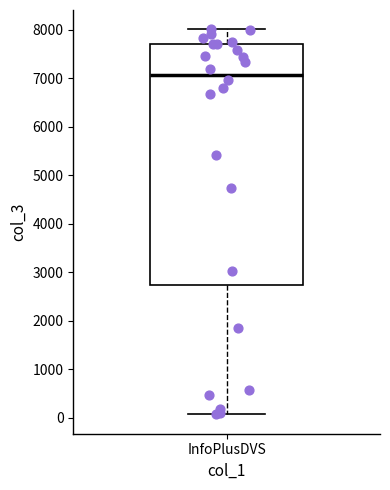

Read this box plot against the y-axis: the position of the median line, the range covered by the box, and the ends of both whiskers. The values are not printed on the chart, so give them approximately, as read against the axis.

median 7100, box 2700 to 7700, whiskers 100 to 8000